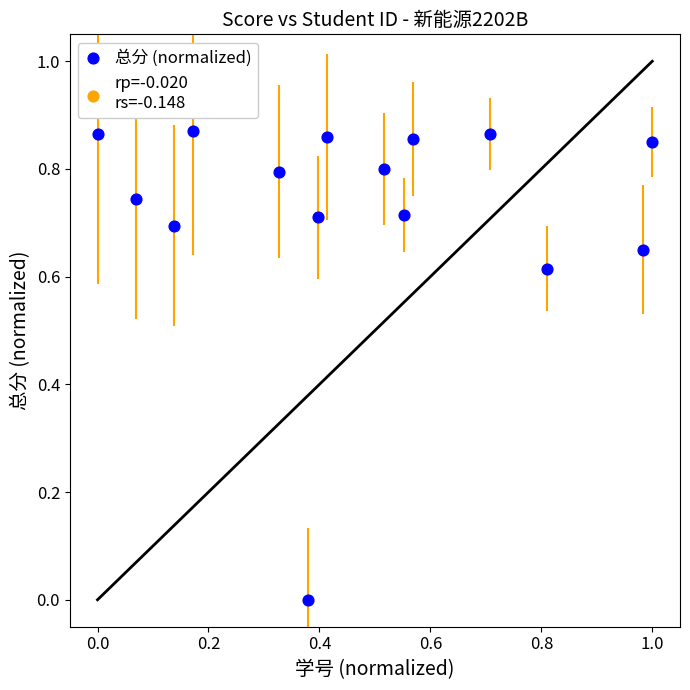

What is the range of X values (max minus min)?

1.0